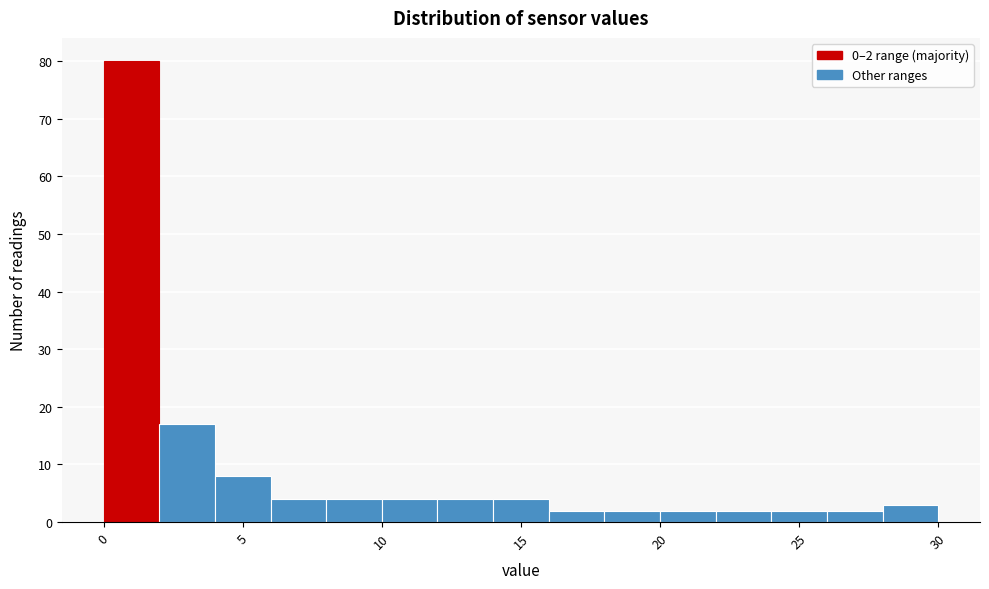

Over which range of the x-axis is the bar tallest?

0 to 2